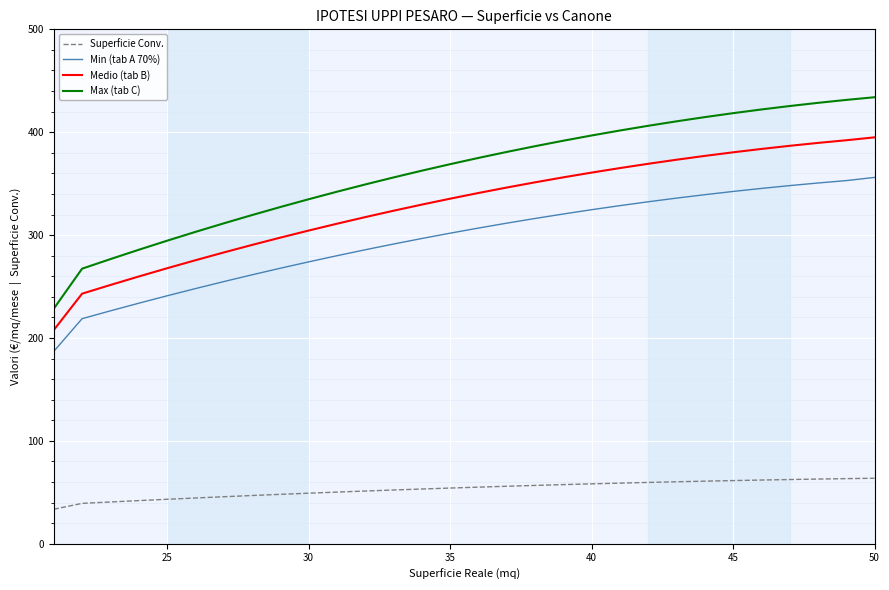

List the series in order of their peak value, highest first.

Max (tab C), Medio (tab B), Min (tab A 70%), Superficie Conv.